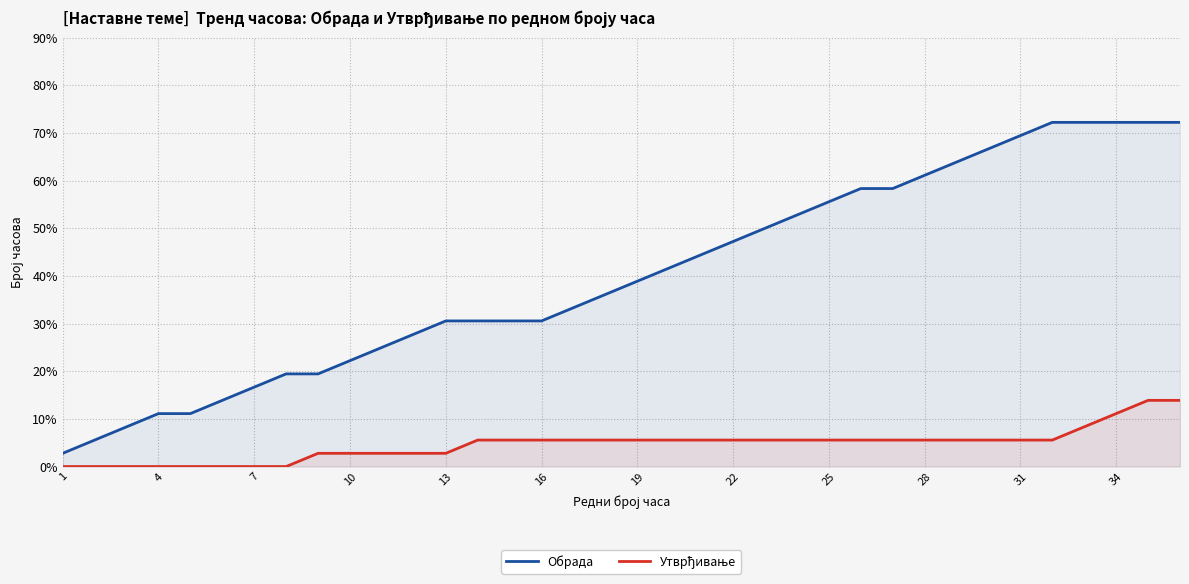

Which series has the largest range (max minus min)?

Обрада